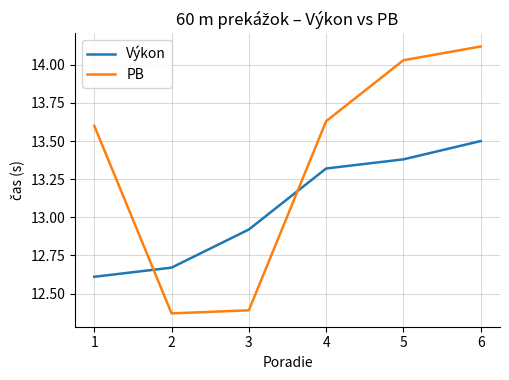

Rank the categories by PB value from highest to lowest.

6, 5, 4, 1, 3, 2